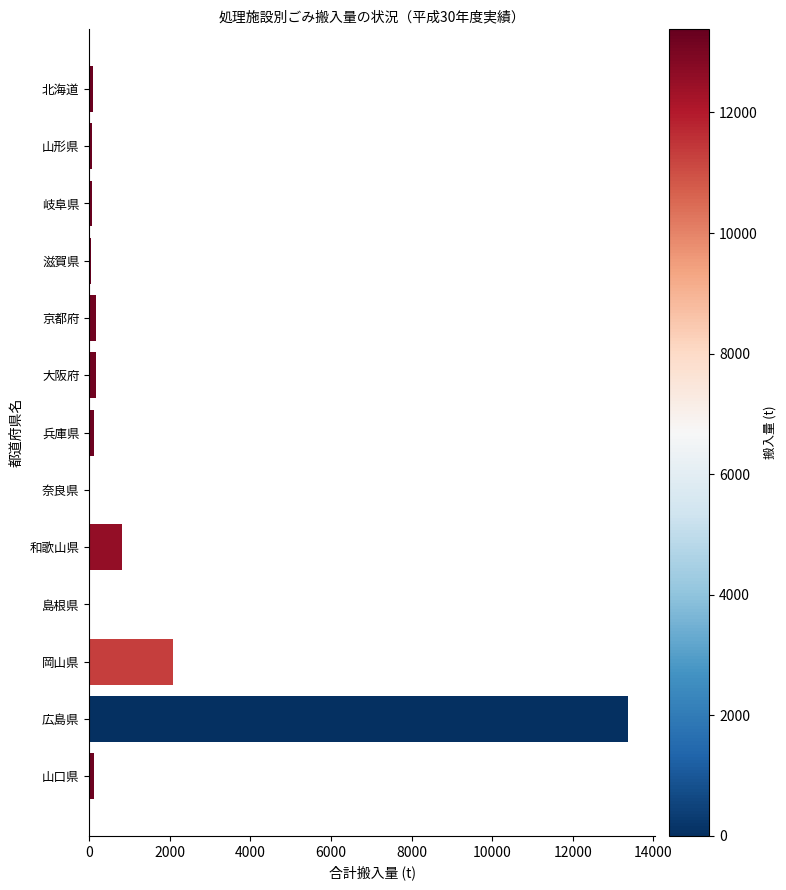

What is the greatest value displayed?

13379